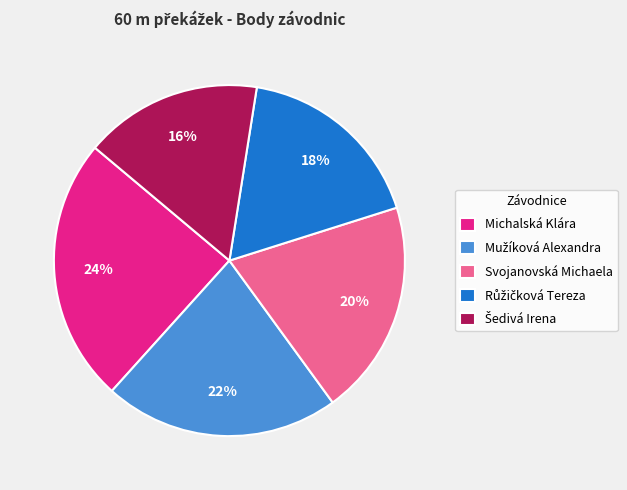

The Svojanovská Michaela slice represents 12% of the pie. True or false?

False